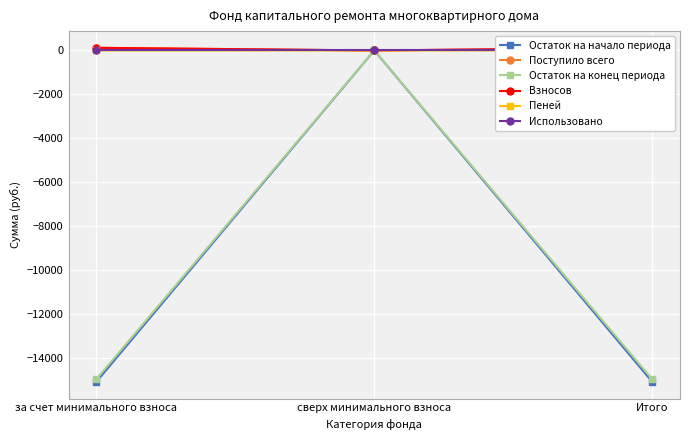

The Использовано series shows 0.0 at Итого. True or false?

True